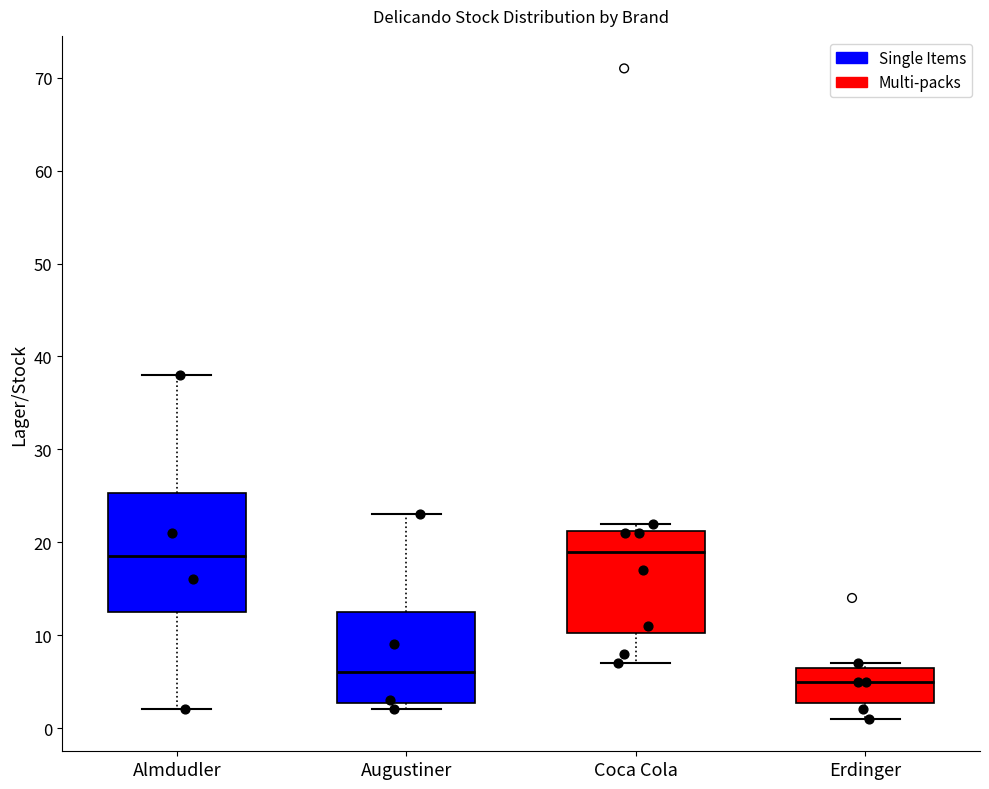

Where does the lower whisker of the box for Almdudler end on the y-axis? The values are not printed on the chart, so give them approximately, as read against the axis.

2